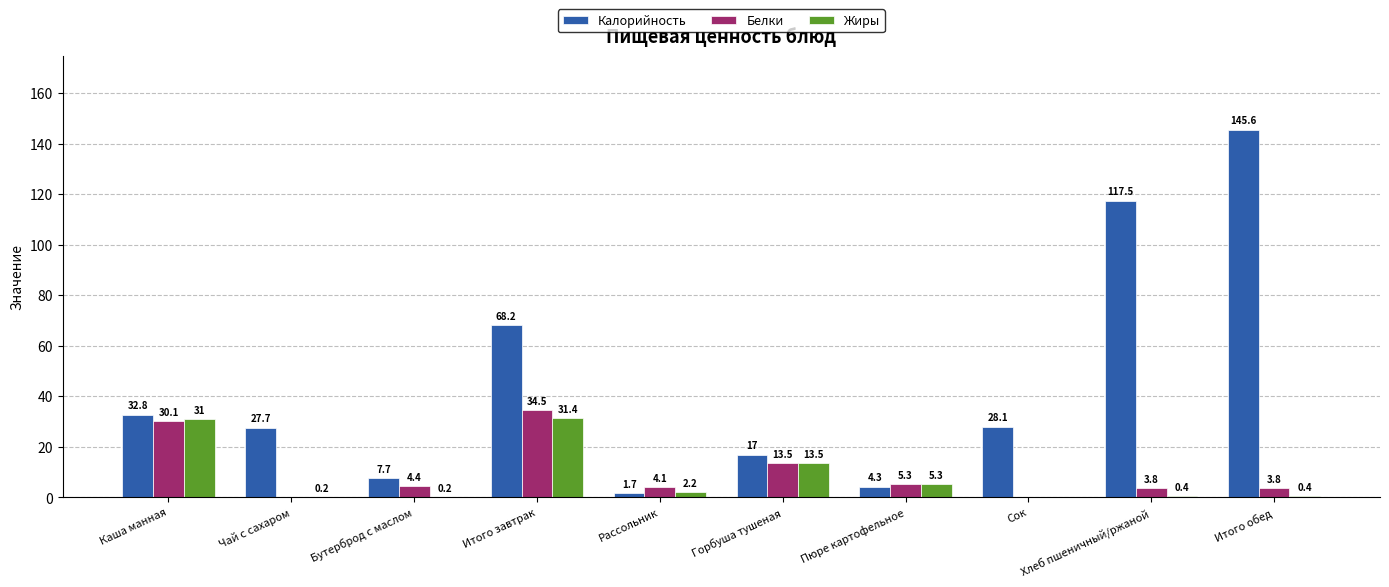

What is the maximum value shown in the chart?

145.6